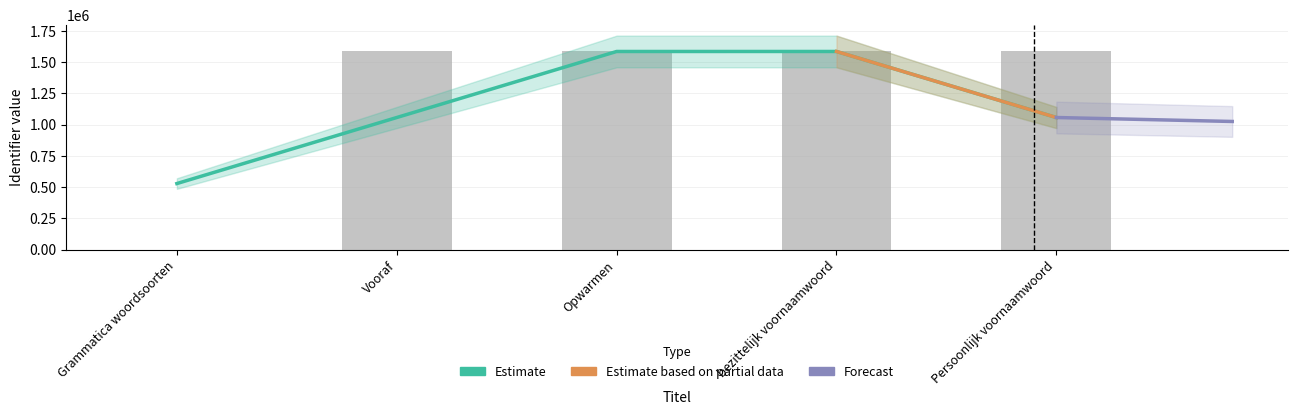

Which category has the lowest value across all series?

Grammatica woordsoorten